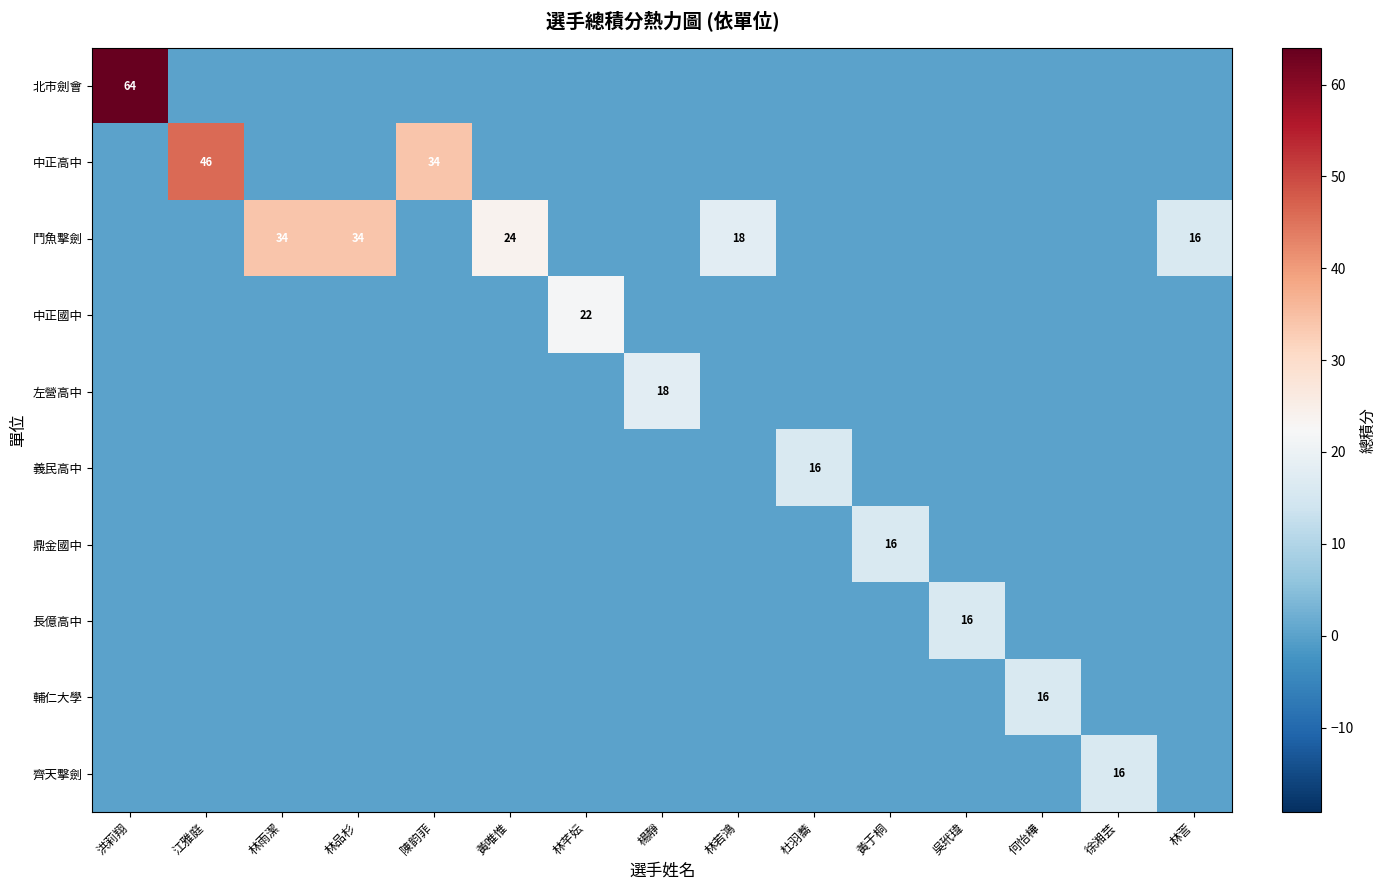

Which series has the largest total across all categories?

鬥魚擊劍